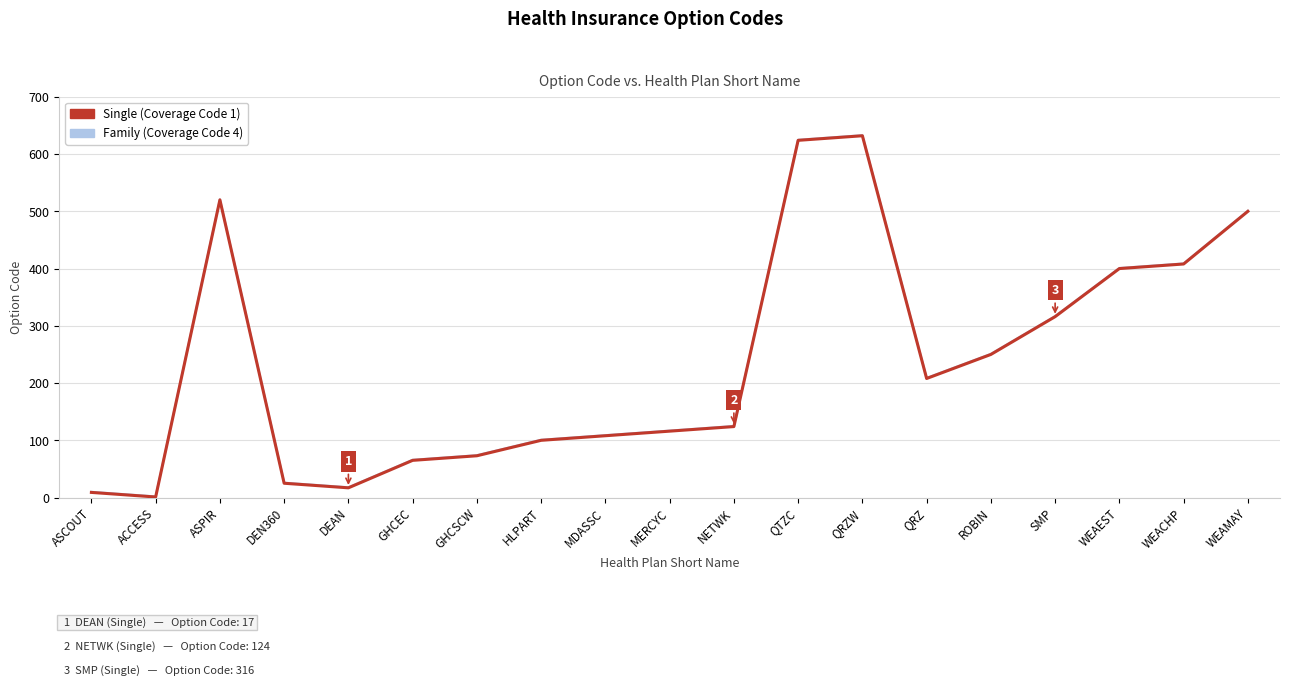

Reading left to right, list all the values displayed in this chart.

Family (Coverage Code 4): ASCOUT=10	ACCESS=2	ASPIR=521	DEN360=26	DEAN=18	GHCEC=66	GHCSCW=74	HLPART=101	MDASSC=109	MERCYC=117	NETWK=125	QTZC=625	QRZW=633	QRZ=209	ROBIN=251	SMP=317	WEAEST=401	WEACHP=409	WEAMAY=501
Single (Coverage Code 1): ASCOUT=9	ACCESS=1	ASPIR=520	DEN360=25	DEAN=17	GHCEC=65	GHCSCW=73	HLPART=100	MDASSC=108	MERCYC=116	NETWK=124	QTZC=624	QRZW=632	QRZ=208	ROBIN=250	SMP=316	WEAEST=400	WEACHP=408	WEAMAY=500